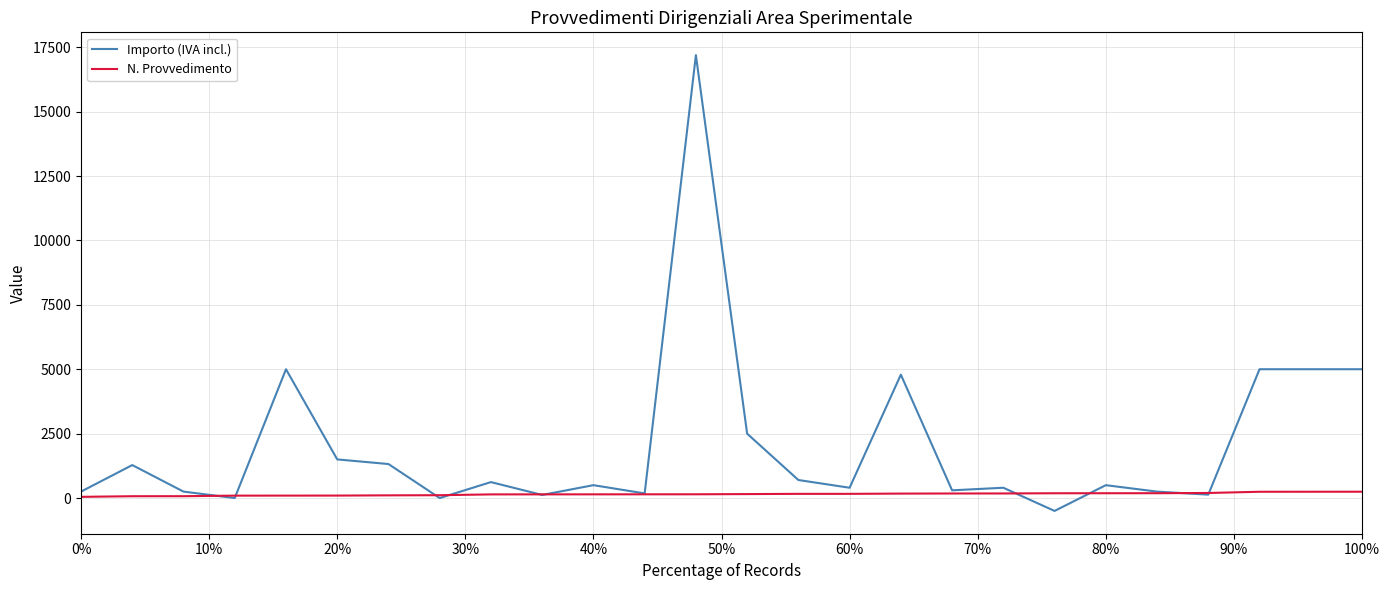

List the series in order of their overall mean, lowest first.

N. Provvedimento, Importo (IVA incl.)